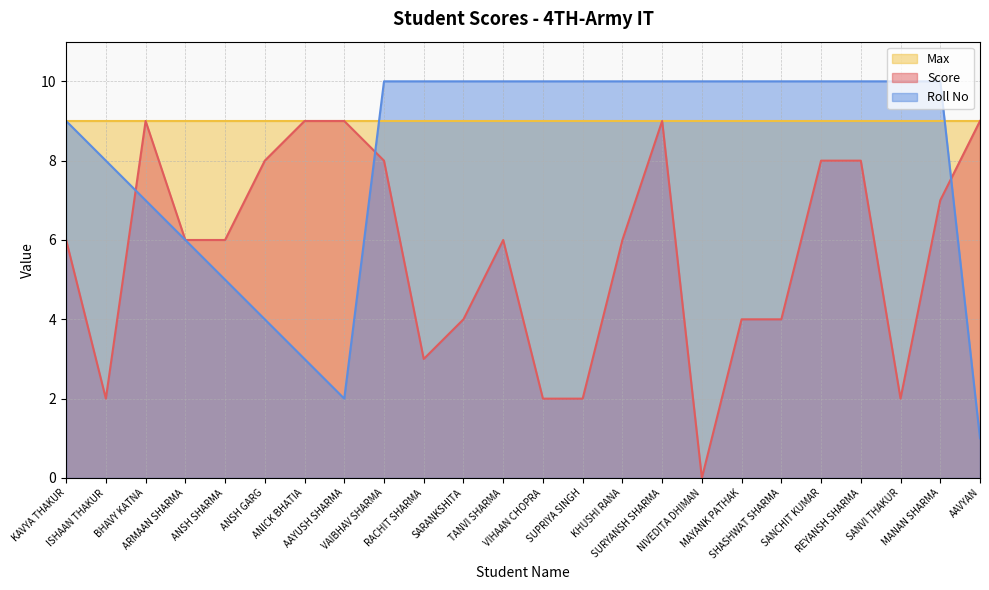

True or false: Score has more than 1 interior local peaks.

True